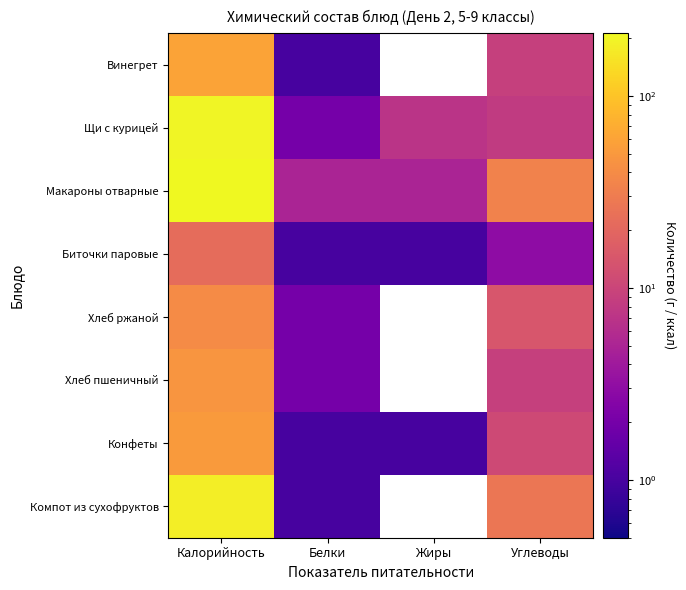

At how many categories does at least one series exceed 158?

1